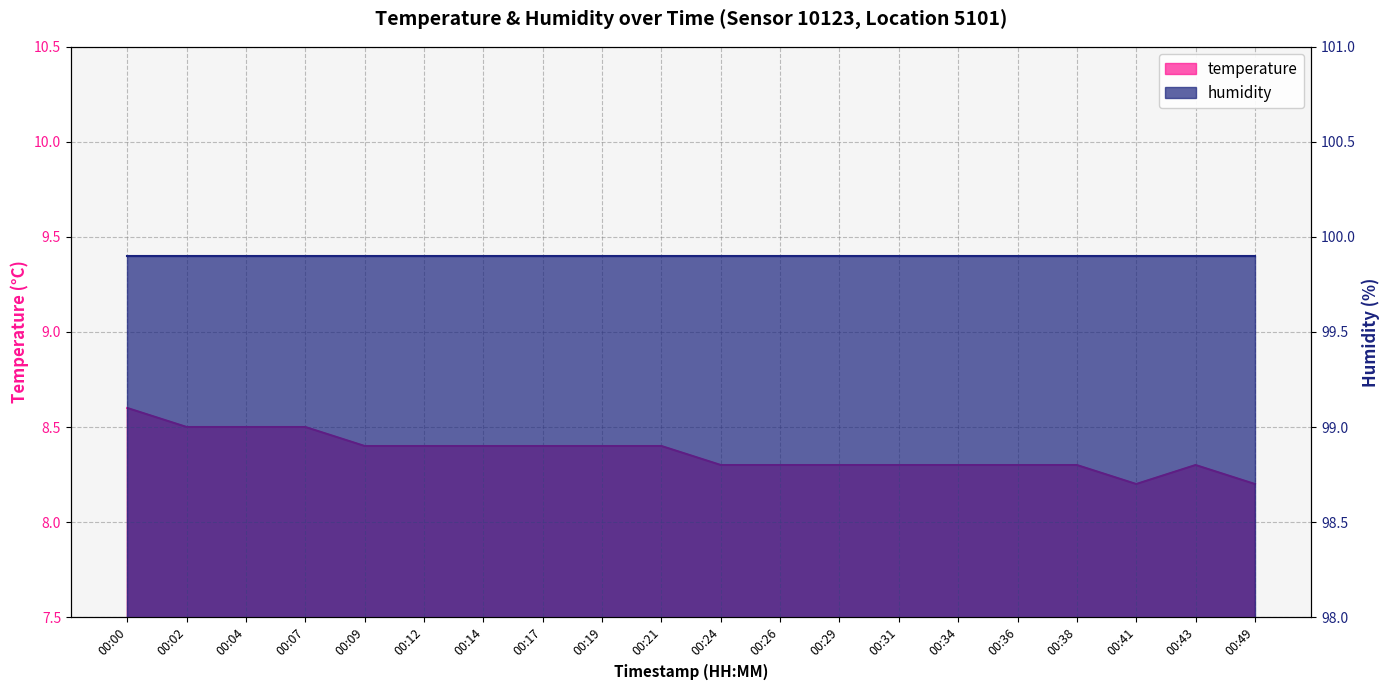

How many categories are shown in the chart?

20